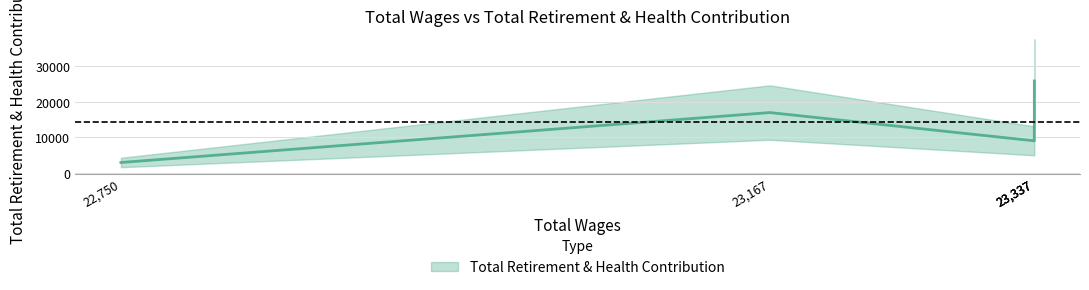

How many distinct data groups are displayed?

1